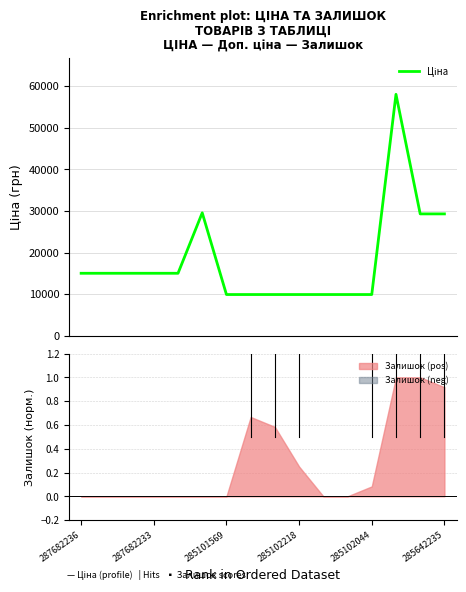

What is the value of the 14th point from the left?

58037.0